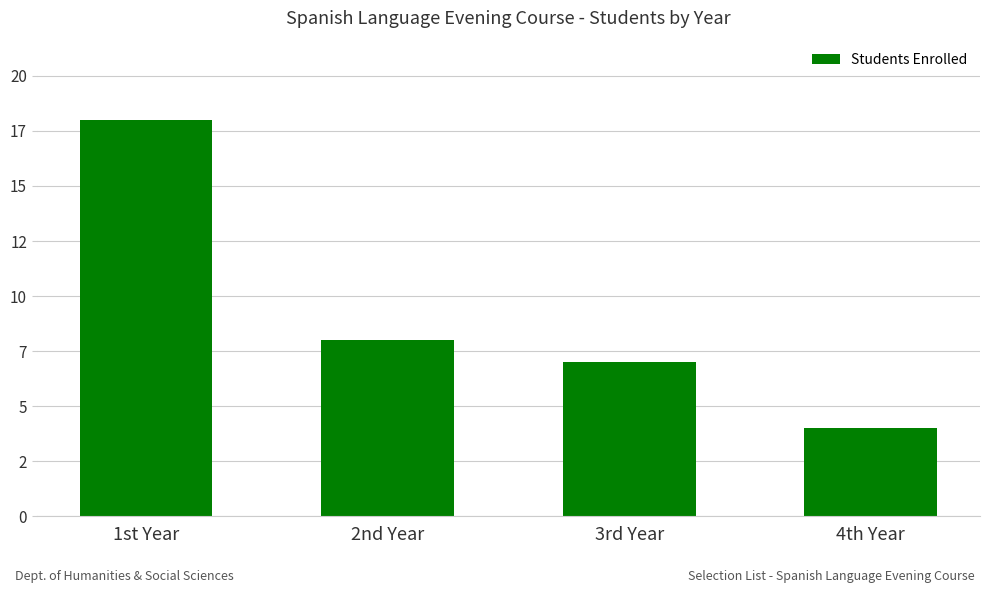

The value at 2nd Year is 8. True or false?

True